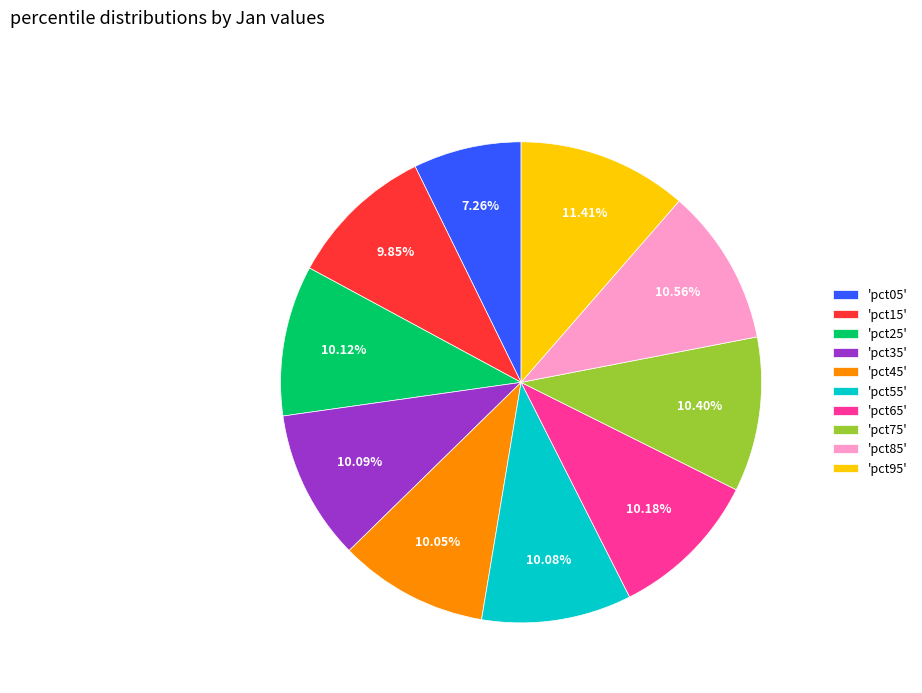

Between 'pct05' and 'pct85', which is larger?

'pct85'